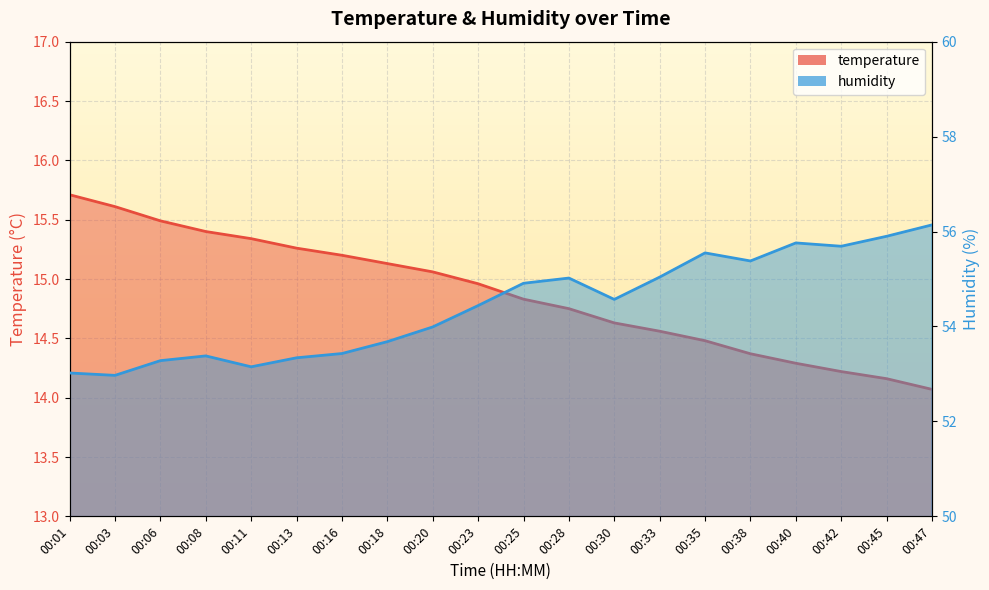

Rank the series at 00:47 from lowest to highest value.

temperature, humidity